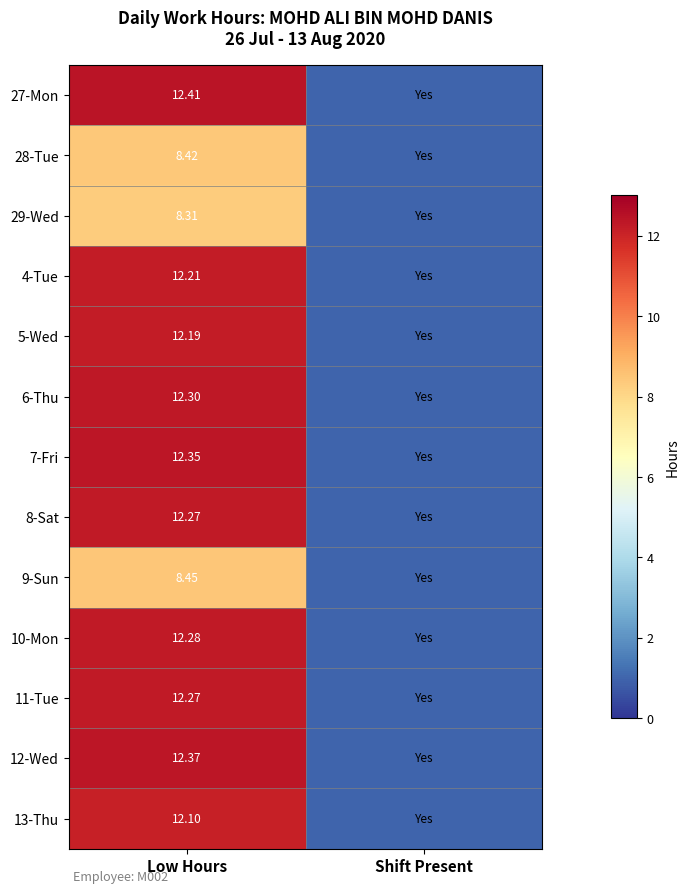

What value does the 4-Tue series have at Shift Present?

1.0